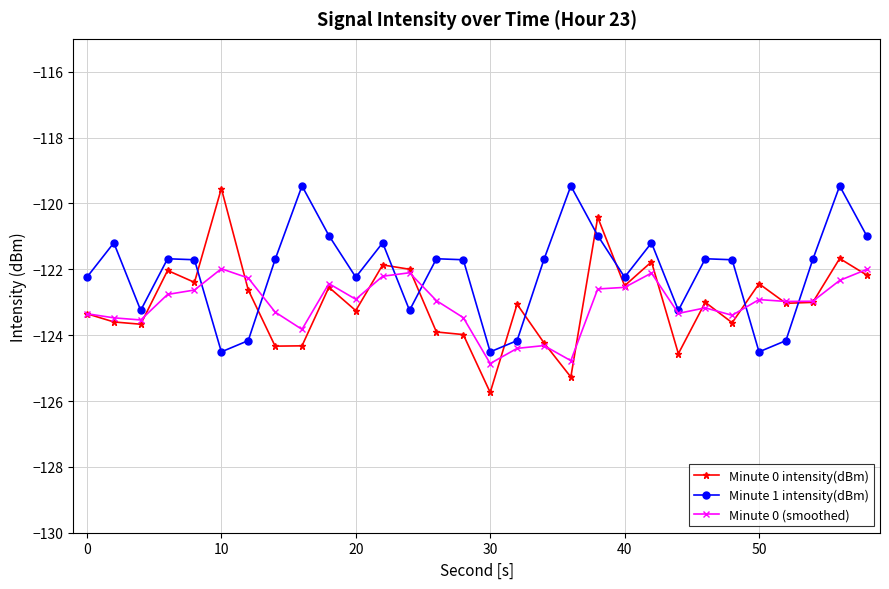

True or false: Minute 0 (smoothed) has more than 1 interior local peaks.

True